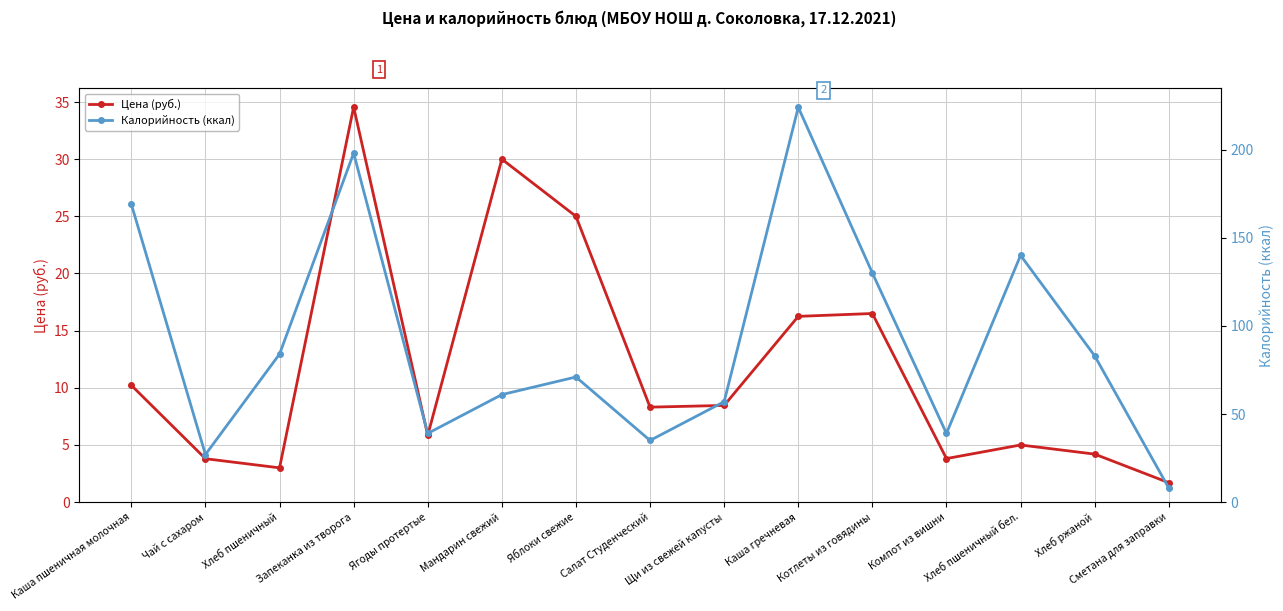

True or false: Калорийность (ккал) and Цена (руб.) intersect in this chart.

False